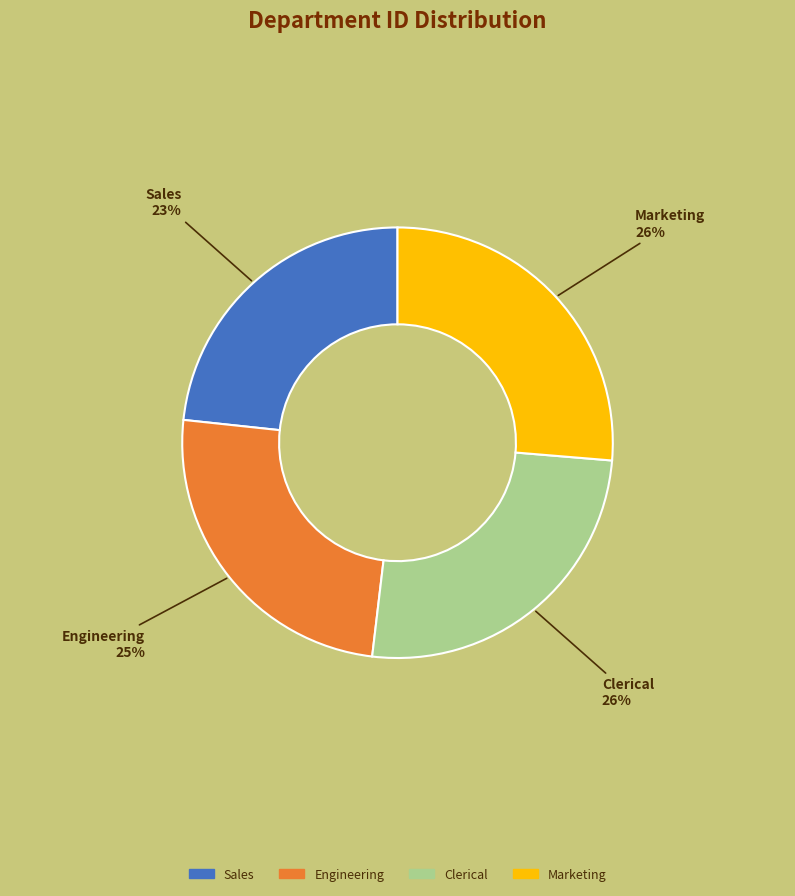

Do Marketing and Engineering together represent more than half of the pie?

Yes